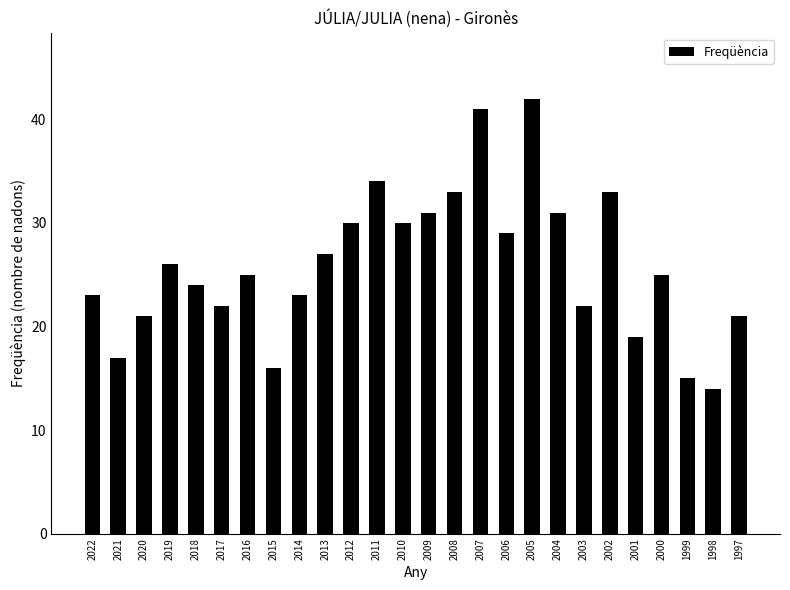

What is the smallest value displayed?

14